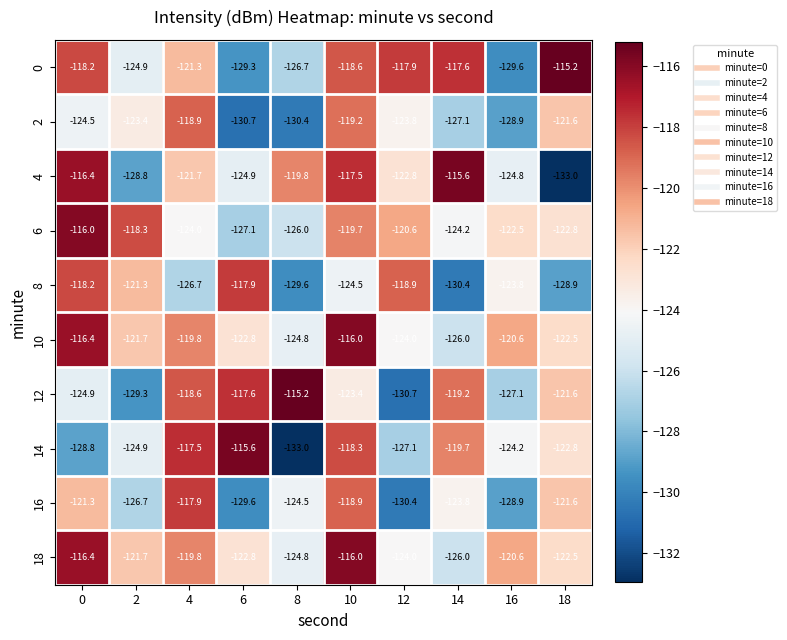

Where is 10 nearest to the value -121?

16